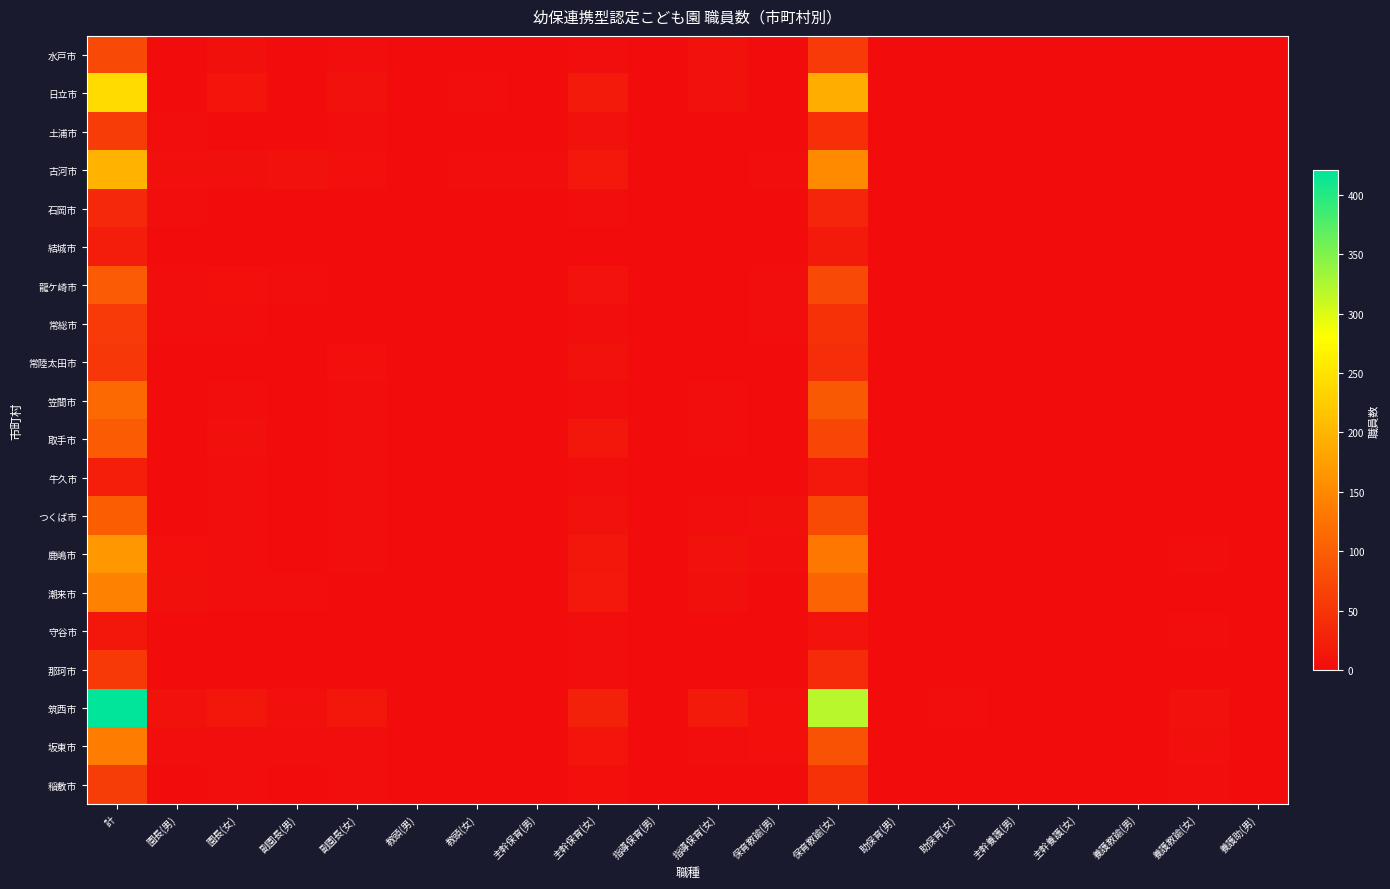

At which category is the sum across all series the highest?

計